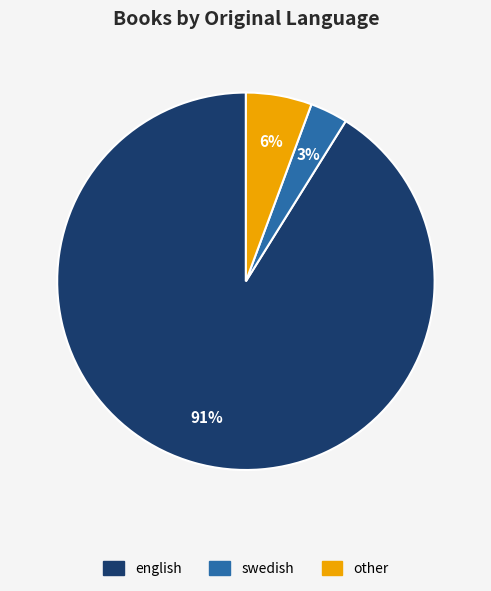

Does any single category account for the majority?

Yes